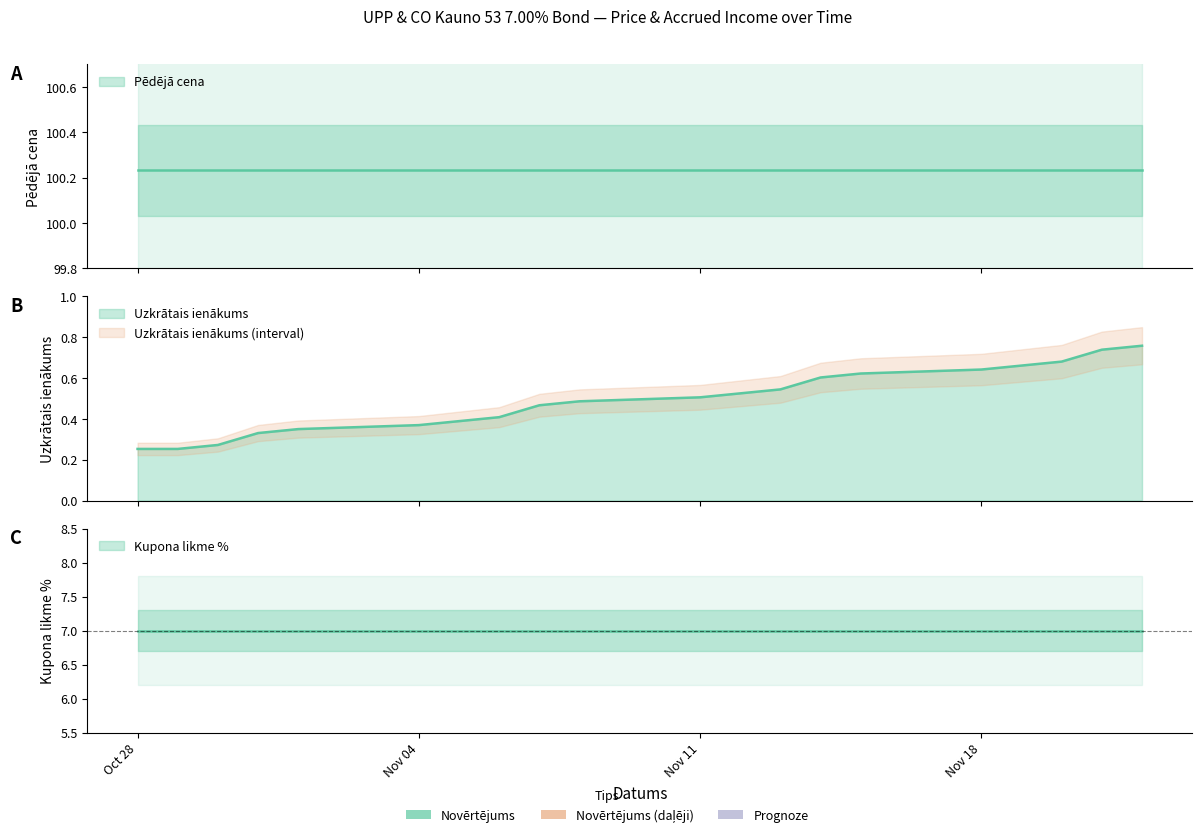

What is the maximum value shown in the chart?

100.2